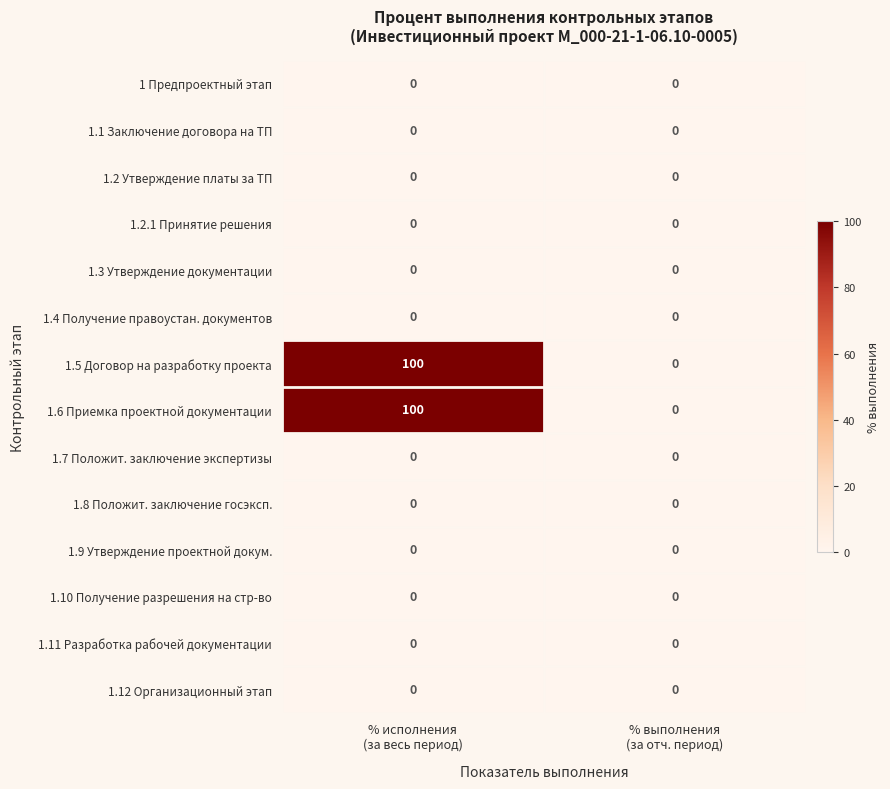

What is the spread (max minus min) of values at % исполнения
(за весь период)?

100